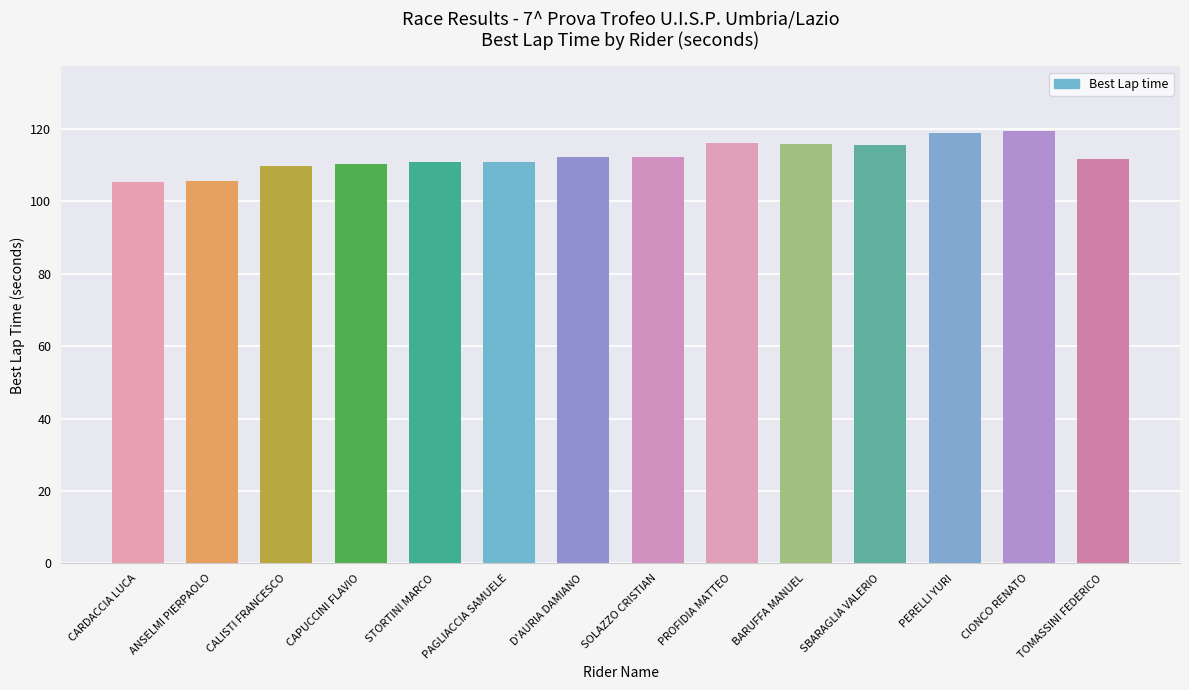

What is the maximum value shown in the chart?

119.3